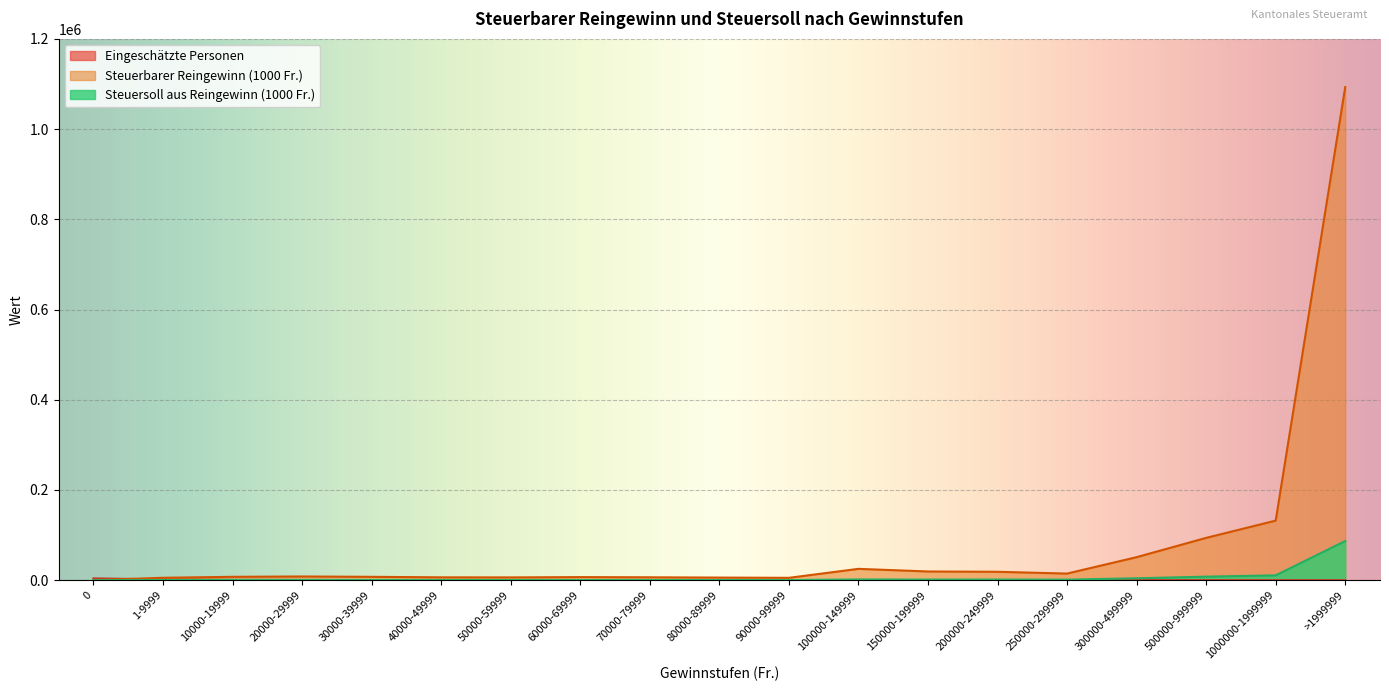

What are all the series names shown in the legend?

Eingeschätzte Personen, Steuerbarer Reingewinn (1000 Fr.), Steuersoll aus Reingewinn (1000 Fr.)